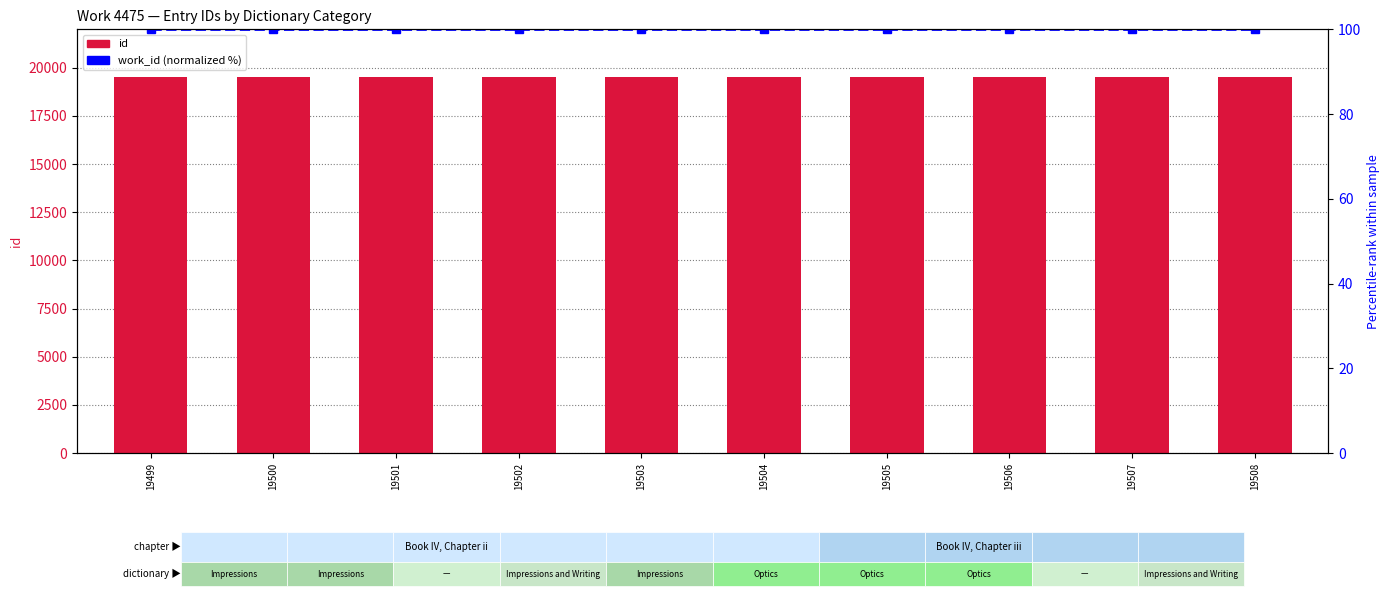

The value of work_id (normalized %) at 19505 is 100. True or false?

True